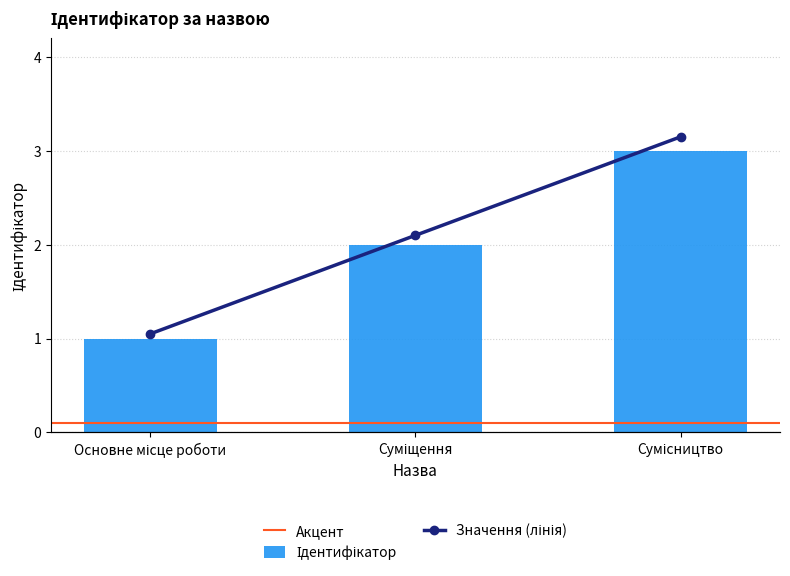

Reading left to right, transcribe all the data shown in this chart.

Основне місце роботи=1	Суміщення=2	Сумісництво=3